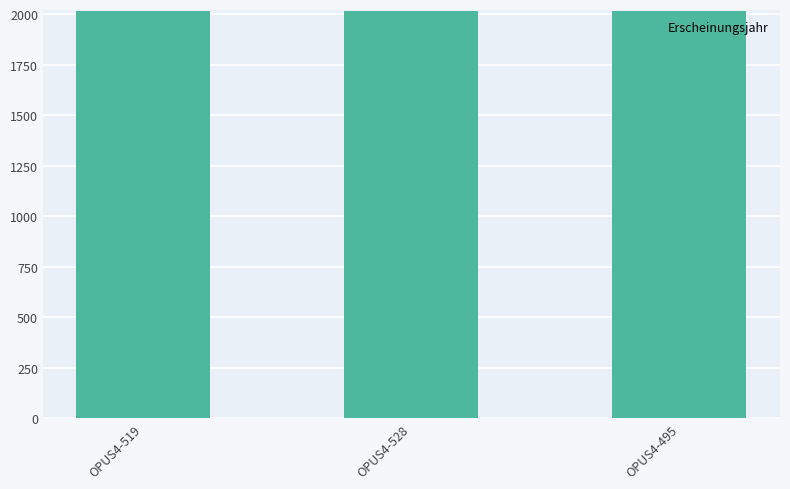

What is the smallest value displayed?

2014